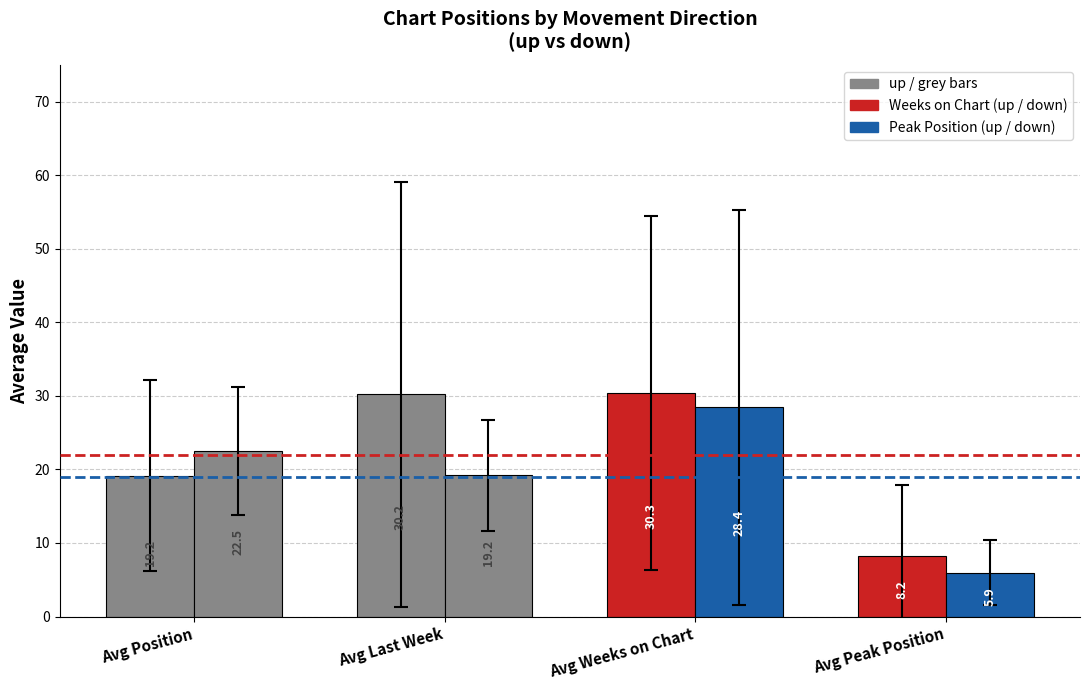

How many bars are there in each group?

2